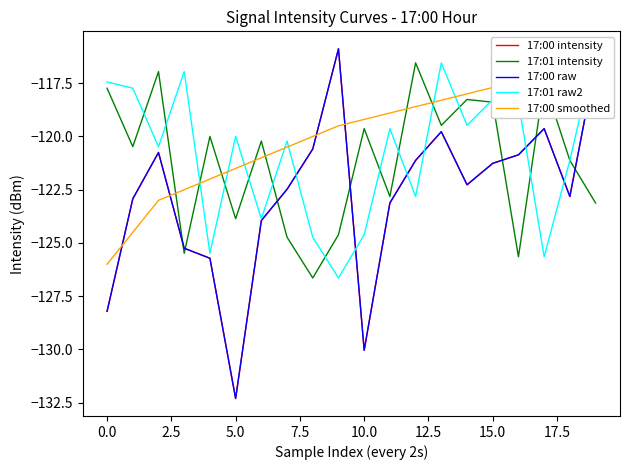

True or false: 17:00 smoothed and 17:00 intensity cross at least once.

True